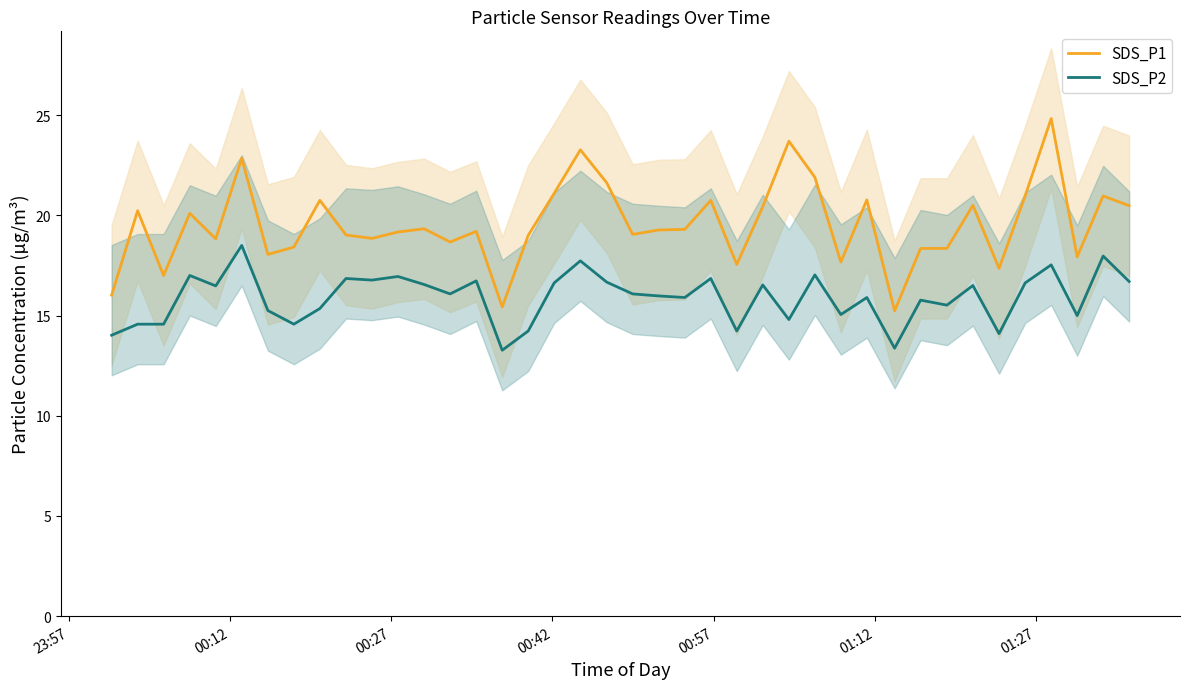

True or false: SDS_P1 and SDS_P2 intersect in this chart.

False